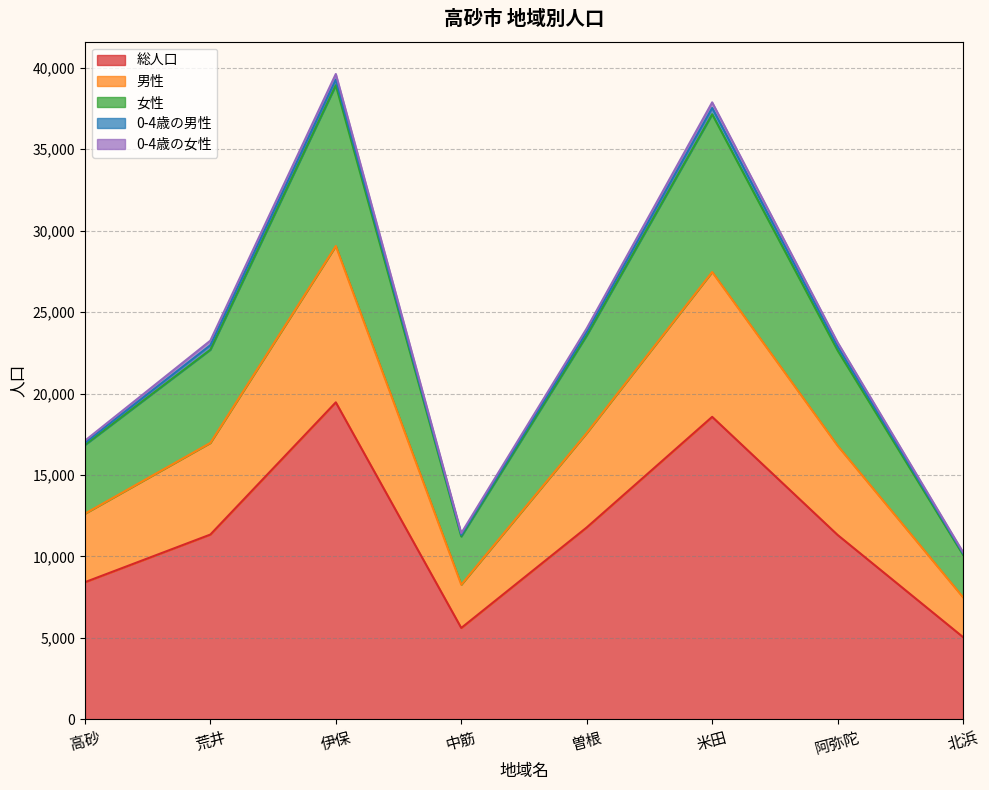

What is the label of the 4th point from the left?

中筋